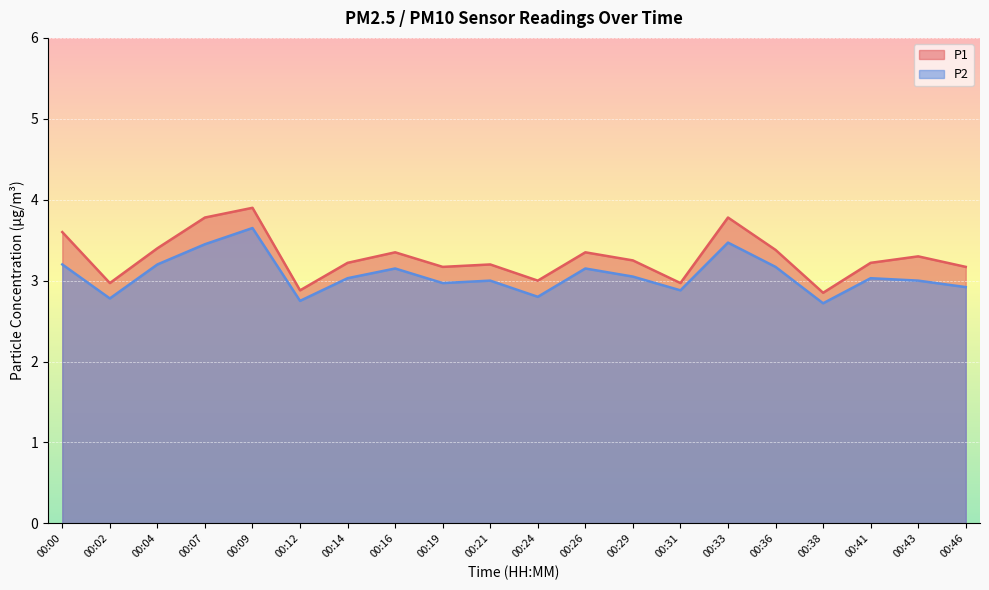

The value of P2 at 00:19 is 3.9. True or false?

False